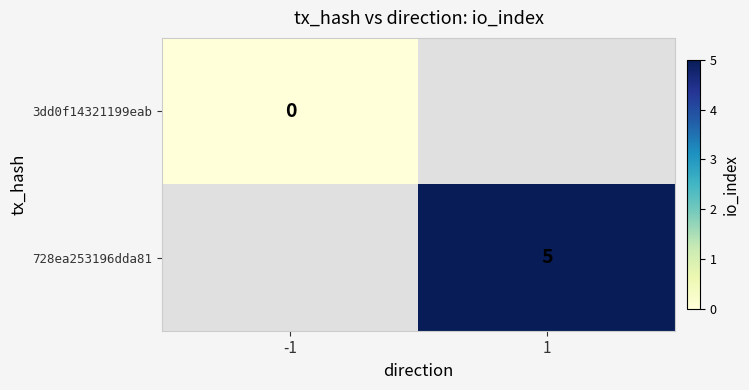

True or false: 728ea253196dda81 has a value of 8 at 1.

False